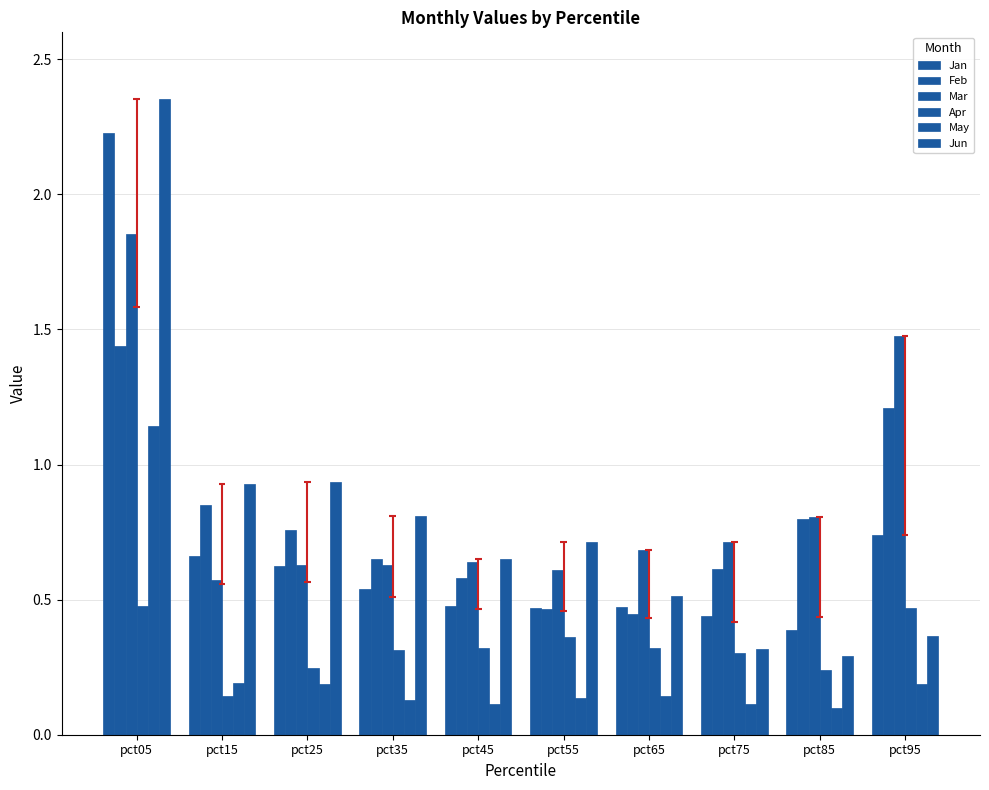

How many bars are there in total?

60